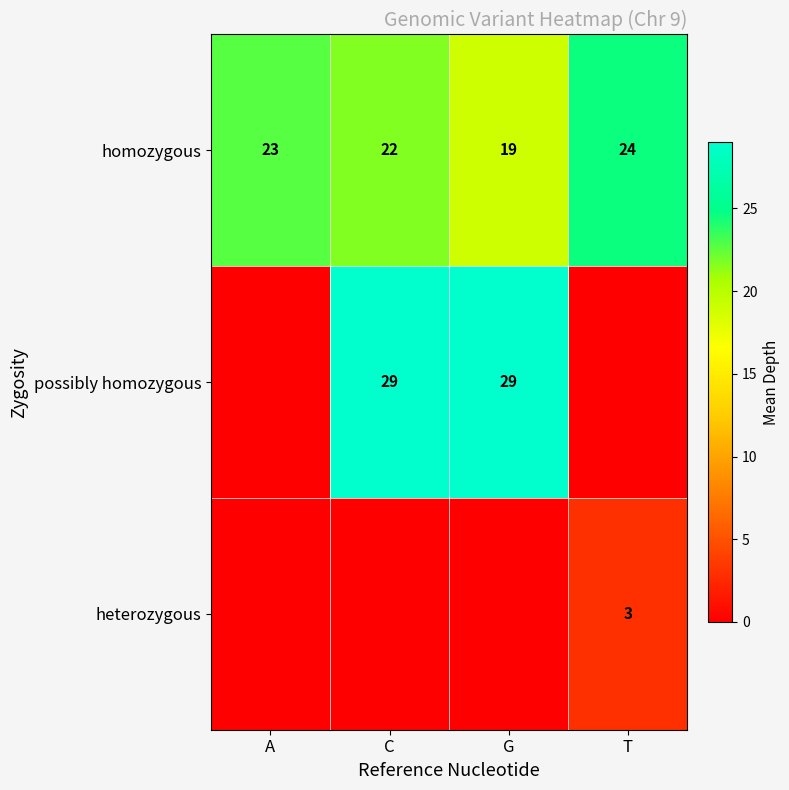

Which has a higher value, T or A?

T